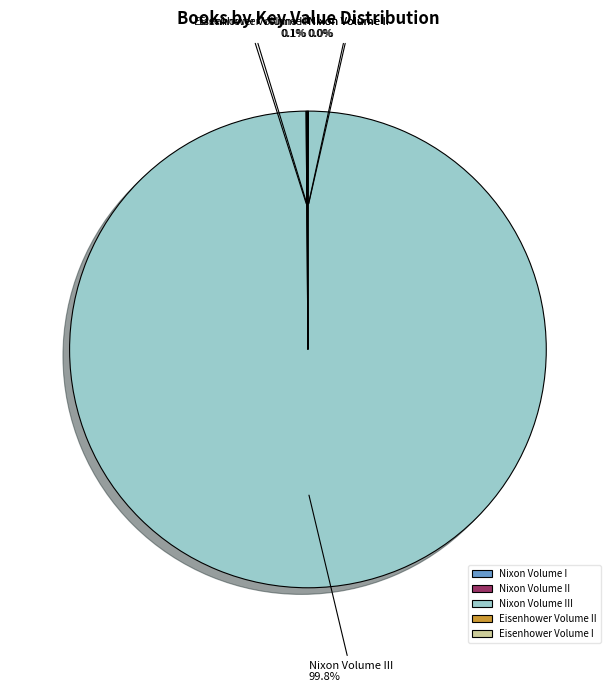

Does any single category account for the majority?

Yes